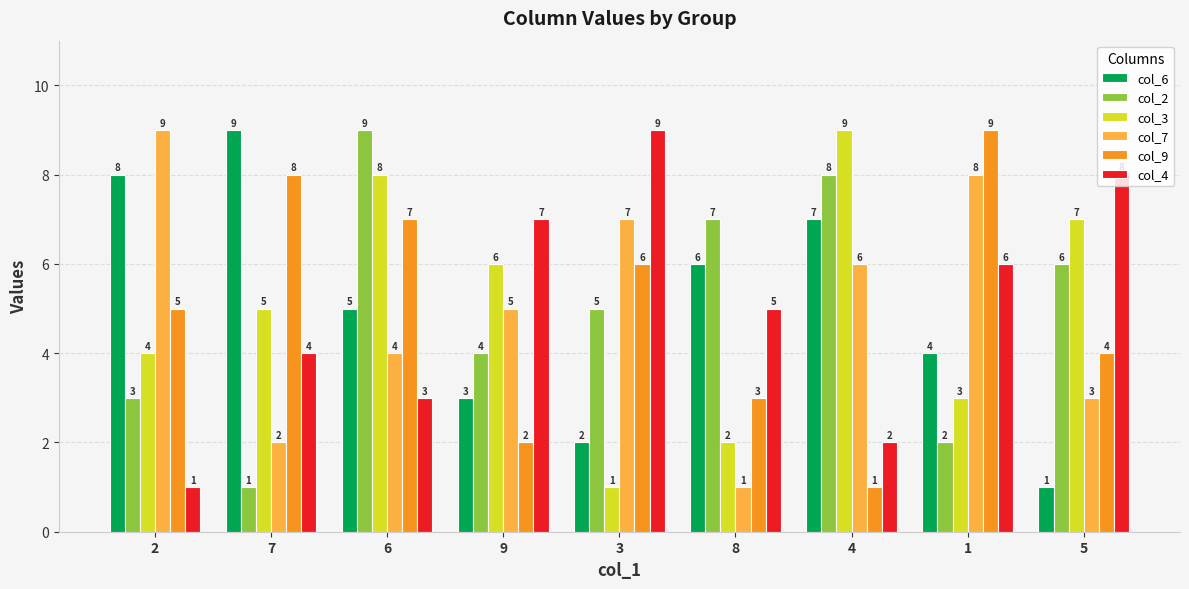

How many values in the col_9 series are below 5?

4